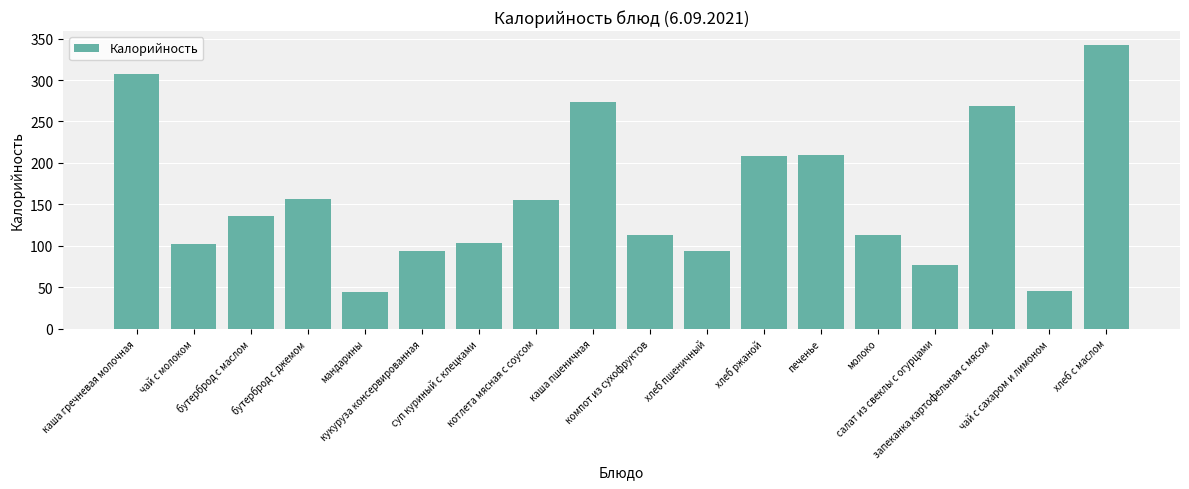

What is the label of the 1st bar from the left?

каша гречневая молочная